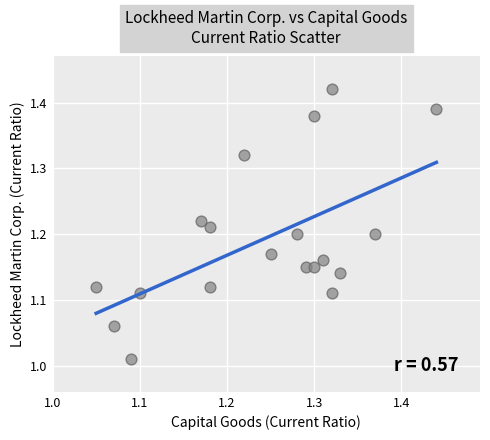

What is the range of X values (max minus min)?

0.4